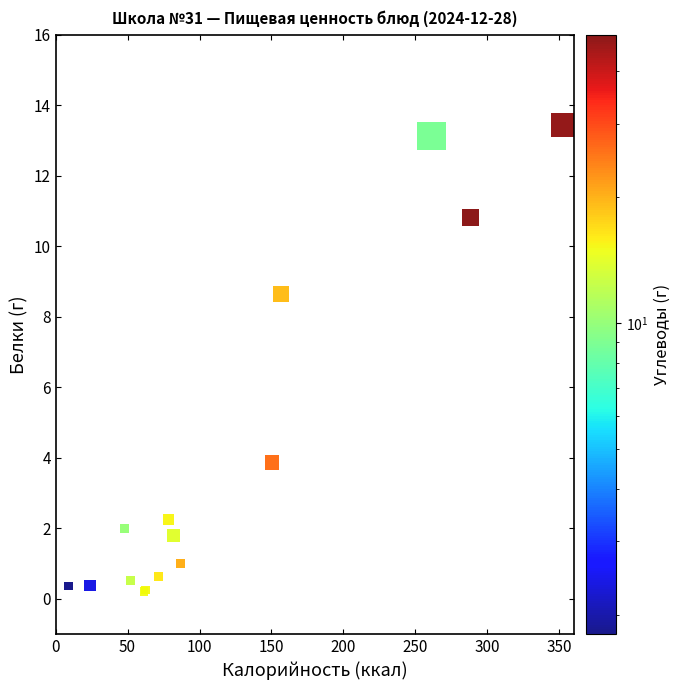

What Y value in the scatter plot is closest to 6?

3.9